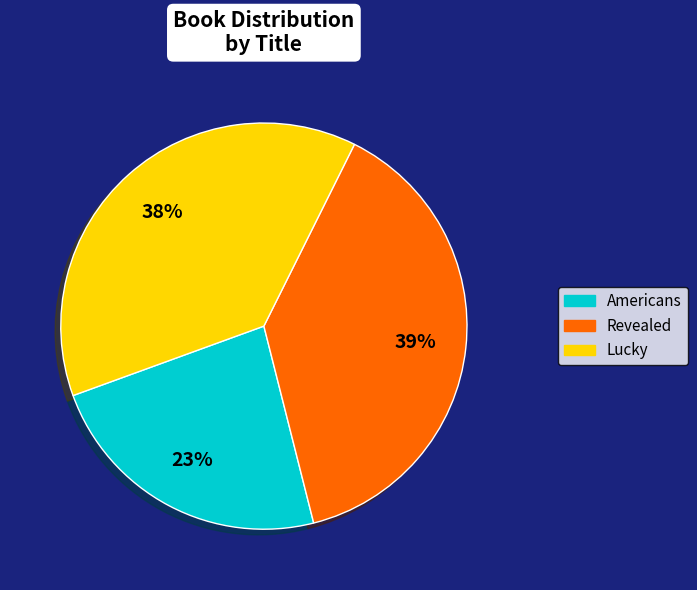

Count the number of slices in the pie.

3